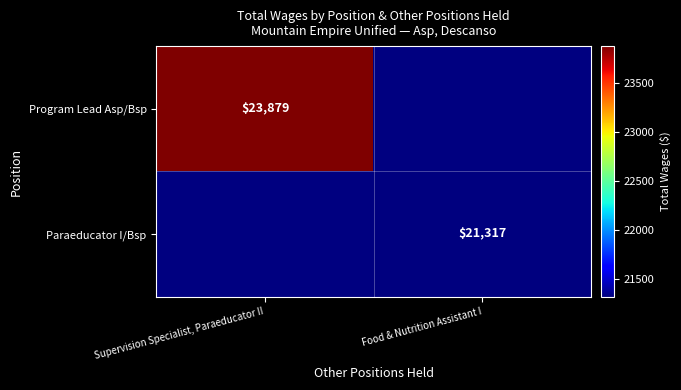

Which label corresponds to the smallest value in the chart?

Food & Nutrition Assistant I